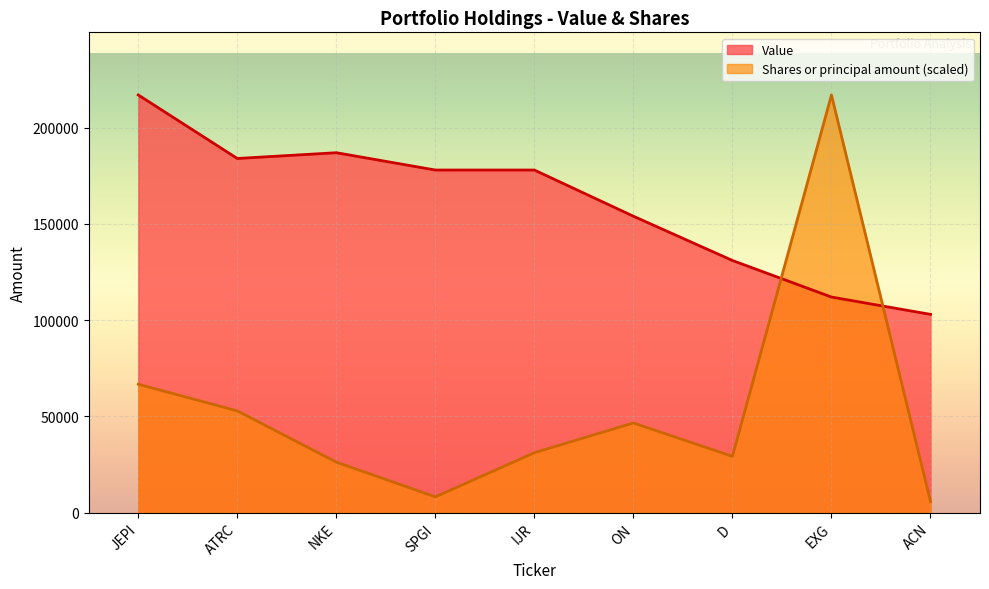

How many times do Value and Shares or principal amount cross each other?

2